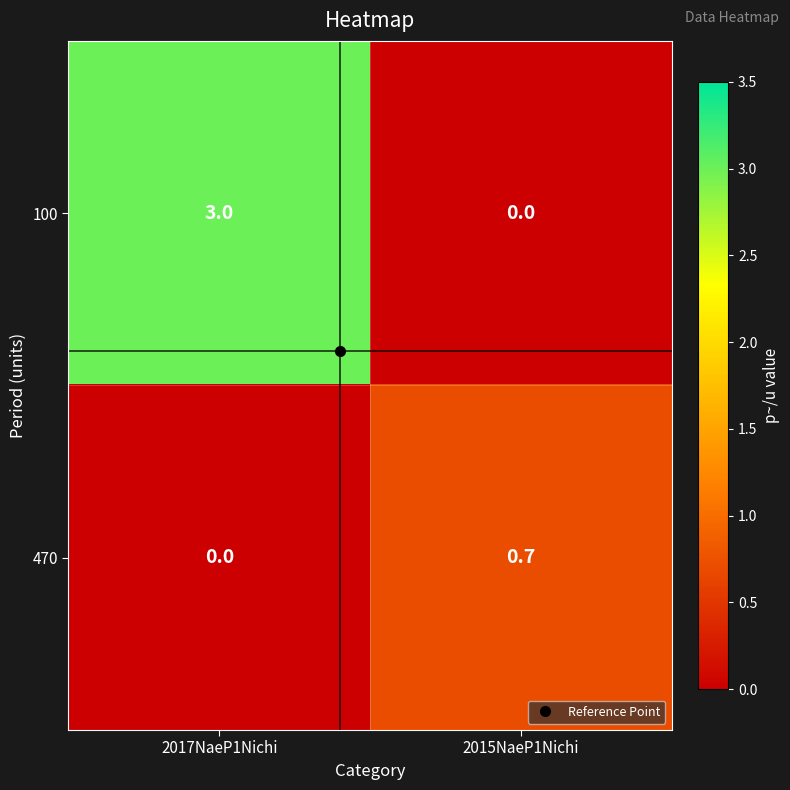

What is the difference between the maximum and minimum values in the 100 series?

3.0